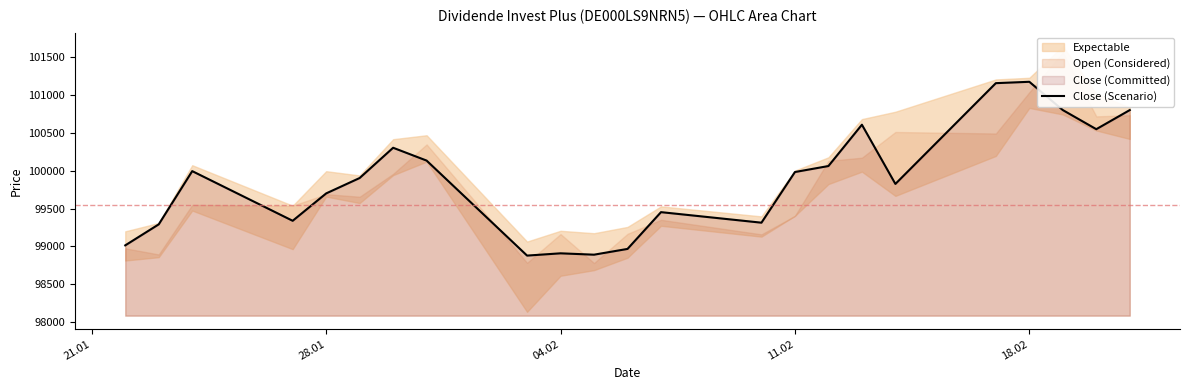

What is the lowest value of the Close (Scenario) series?

98880